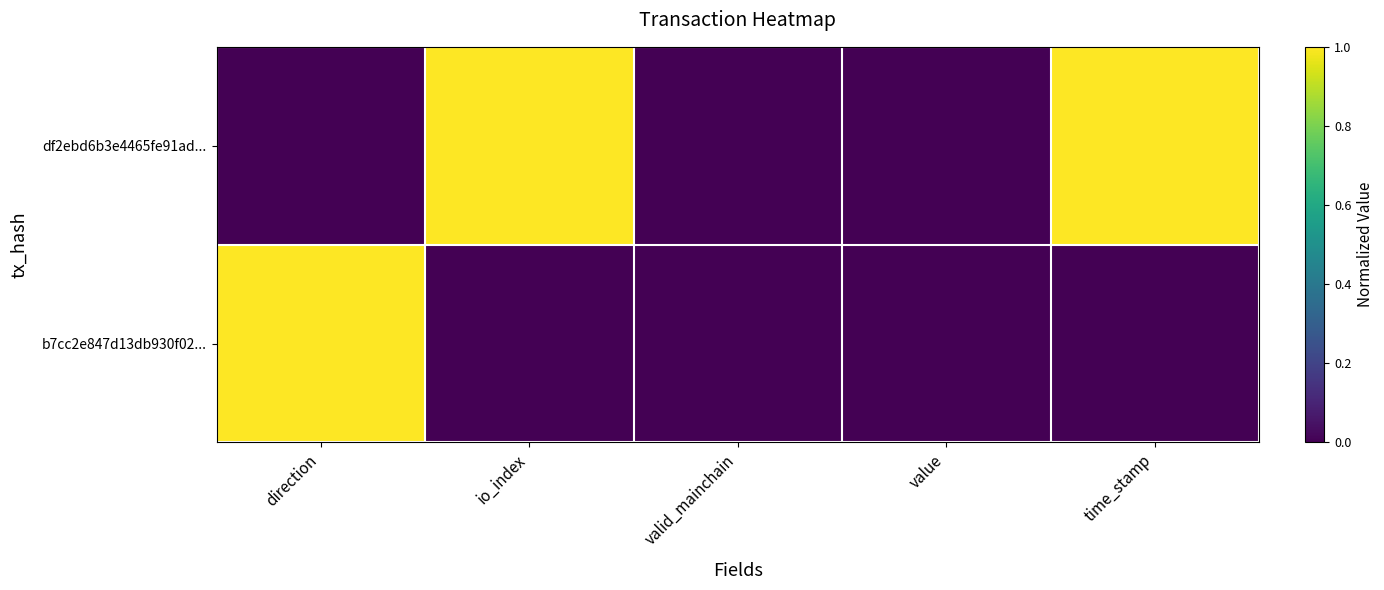

Rank the series by their average value, from lowest to highest.

b7cc2e847d13db930f02..., df2ebd6b3e4465fe91ad...